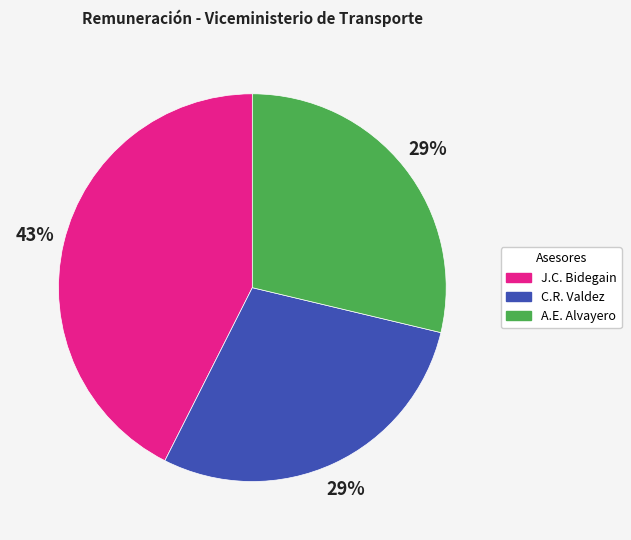

To the nearest percent, what is the average slice percentage?

33%